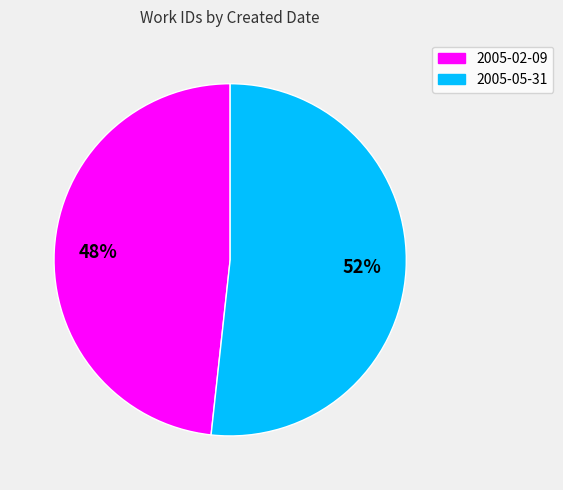

How many segments does this pie chart have?

2